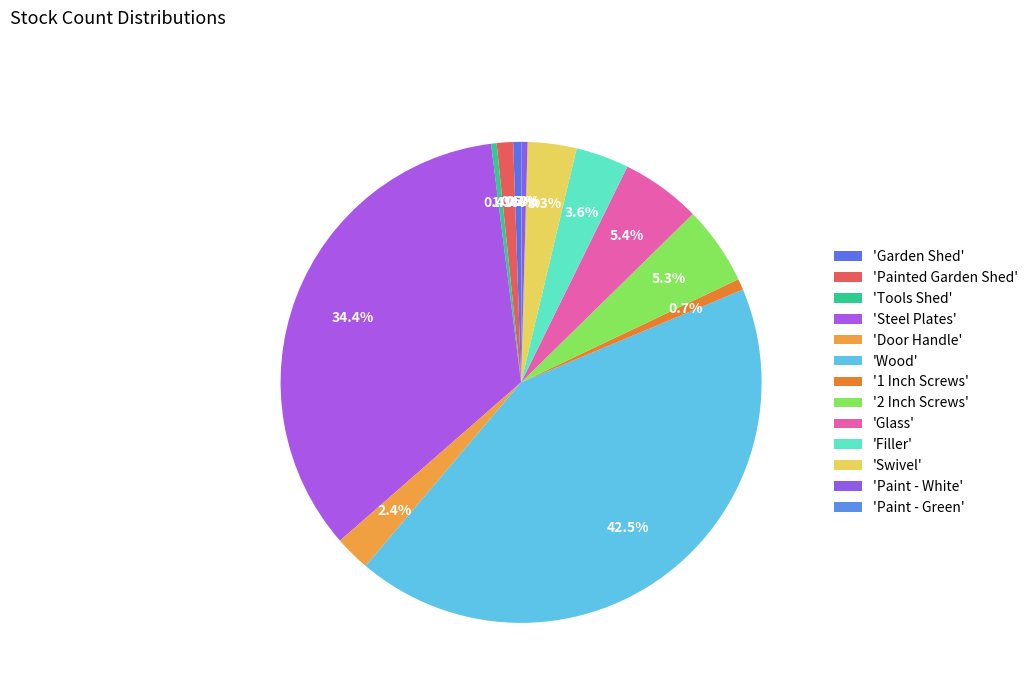

How many slices are in this pie chart?

13